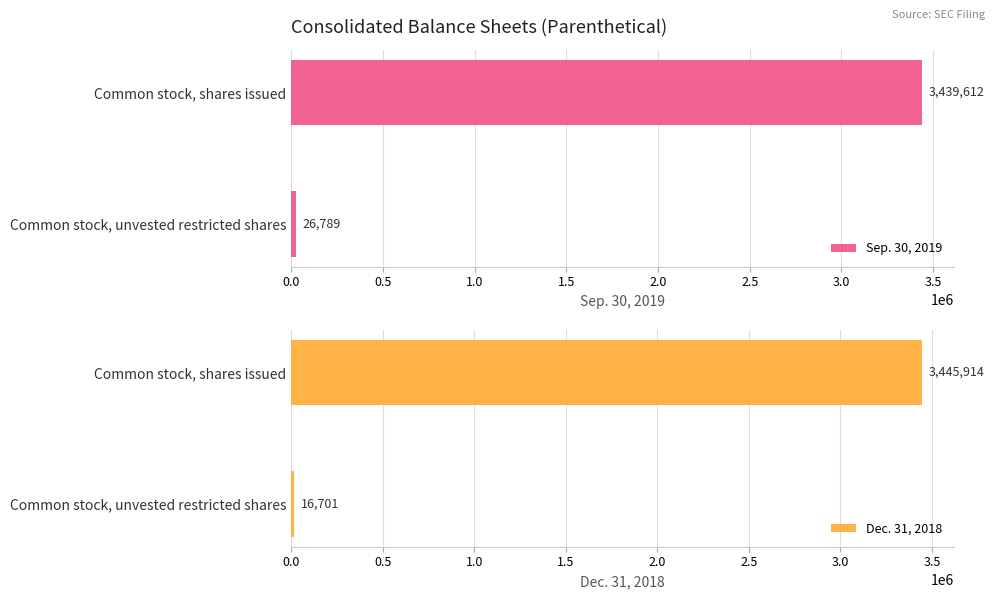

At which label is Dec. 31, 2018 closest to 1731307?

Common stock, unvested restricted shares